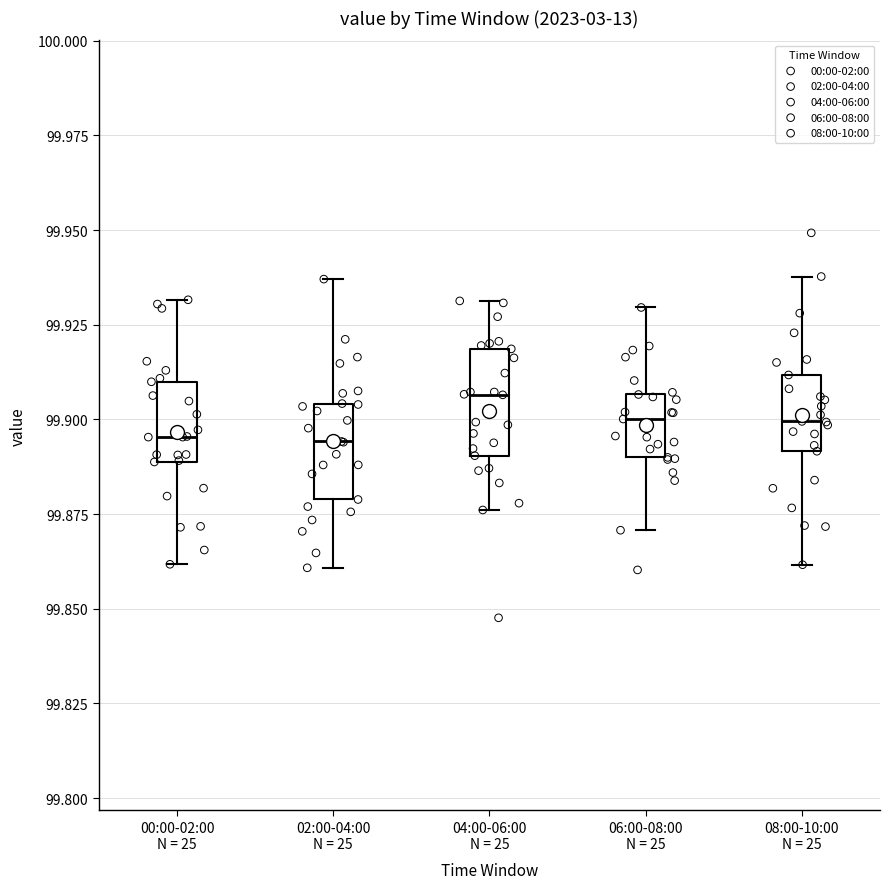

Where does the median line of the box for 08:00-10:00 N = 25 sit on the y-axis? The values are not printed on the chart, so give them approximately, as read against the axis.

99.900